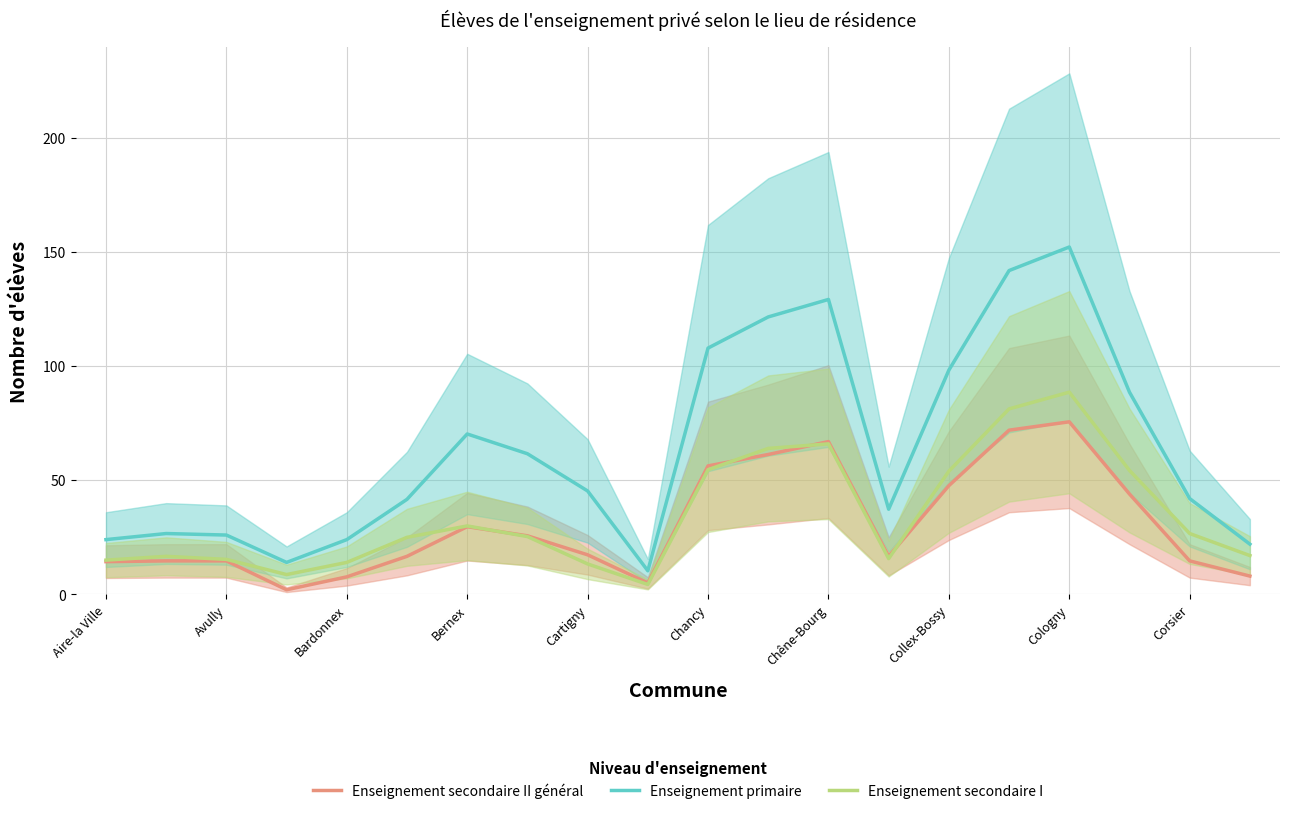

What is the difference between the Enseignement secondaire I values at Cartigny and Collex-Bossy?

40.7